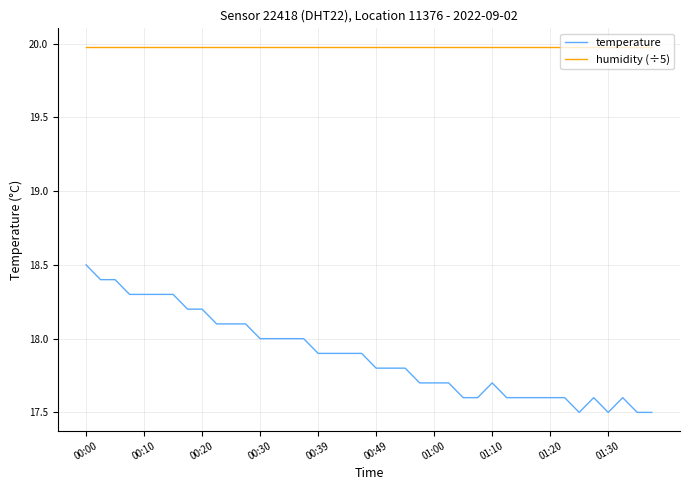

True or false: temperature has more than 2 interior local peaks.

True